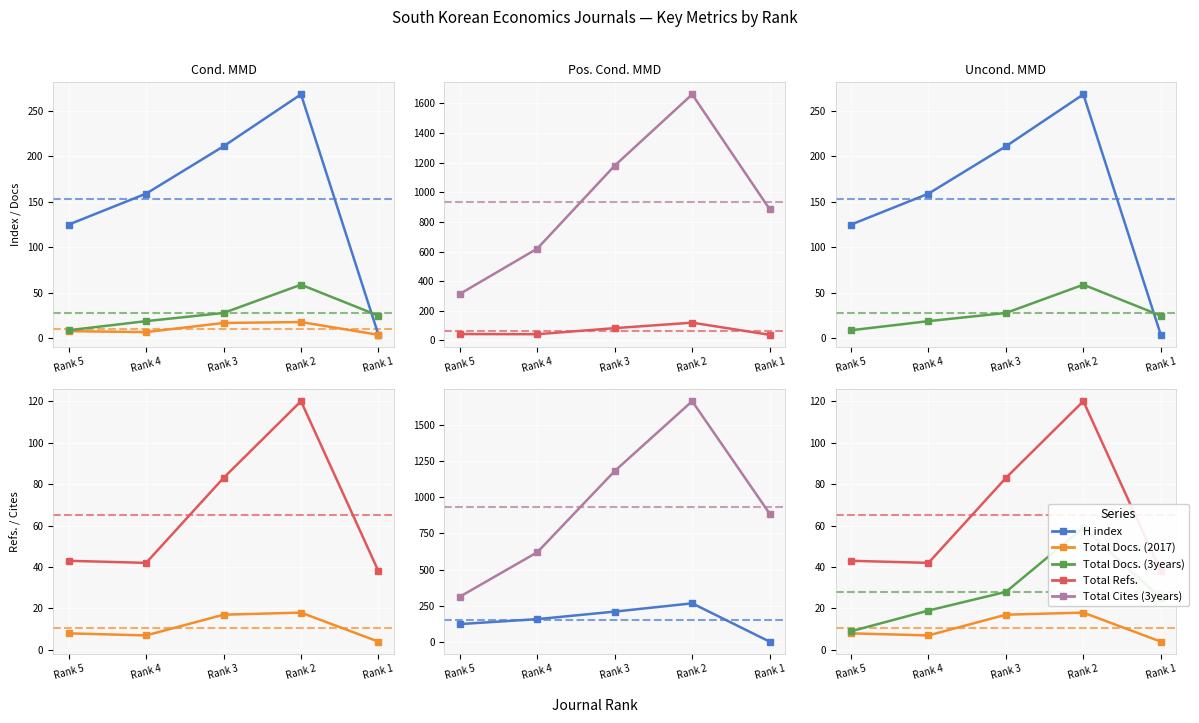

The value of Total Docs. (2017) at Rank 4 is 4. True or false?

False